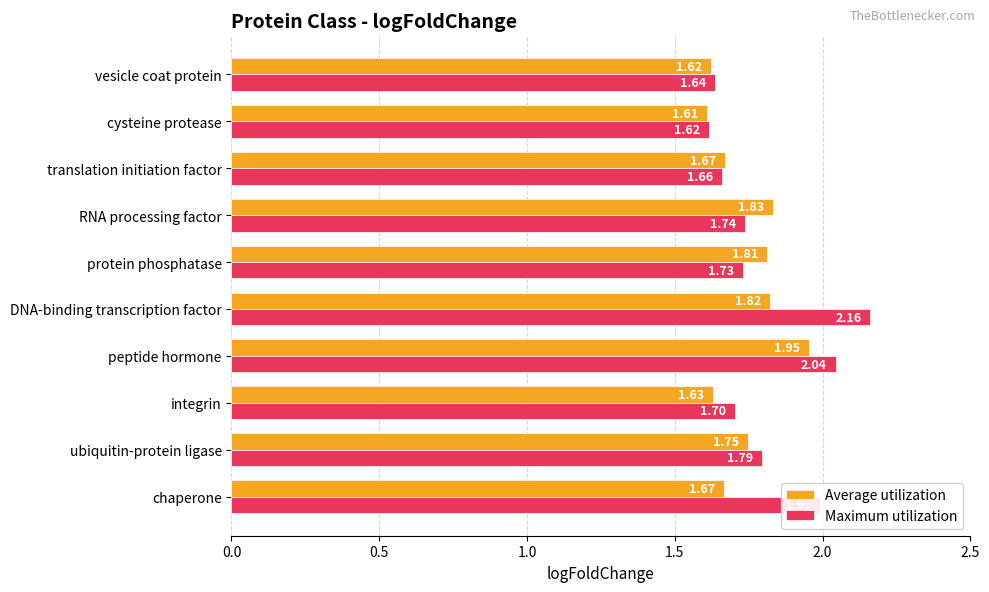

At how many categories does at least one series exceed 1?

10